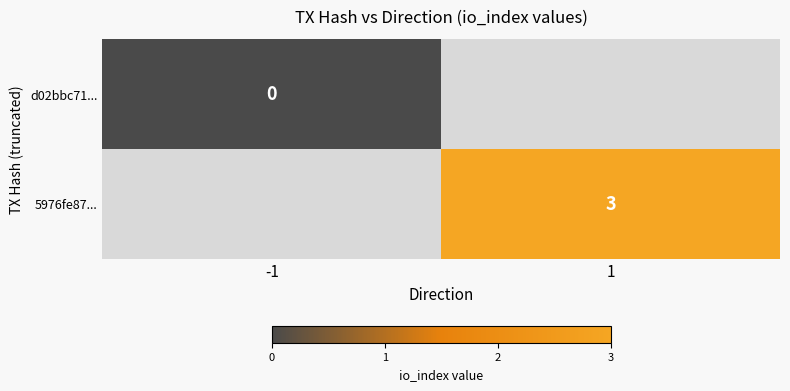

Is the value of 5976fe87... at 1 greater than the value of d02bbc71... at -1?

Yes